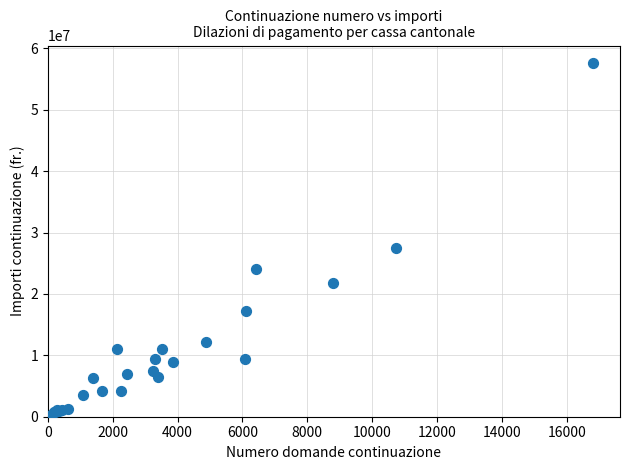

What Y value in the scatter plot is closest to 28842252?

27501802